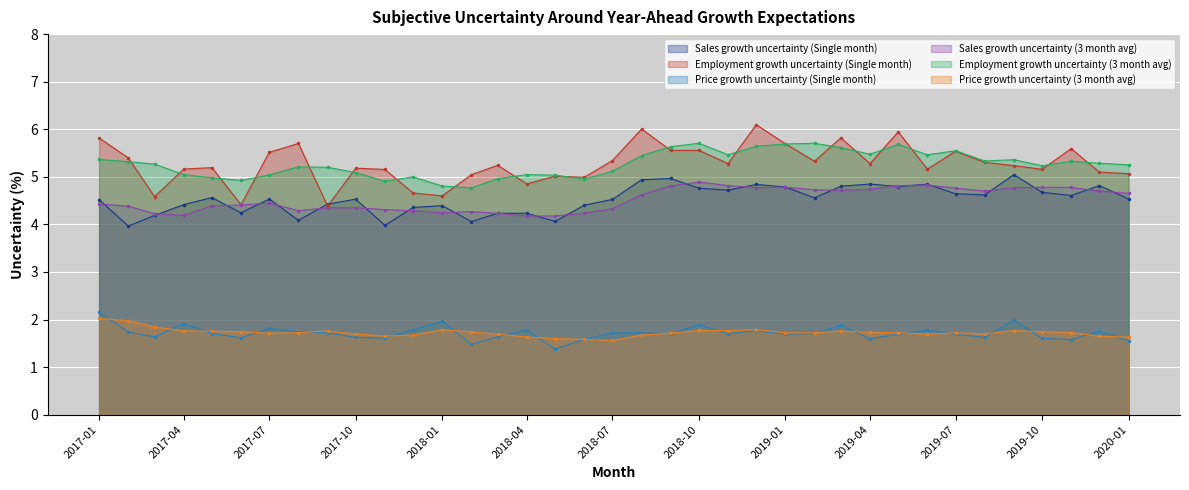

What is the difference between the maximum and minimum values in the Price growth uncertainty (3 month avg) series?

0.5